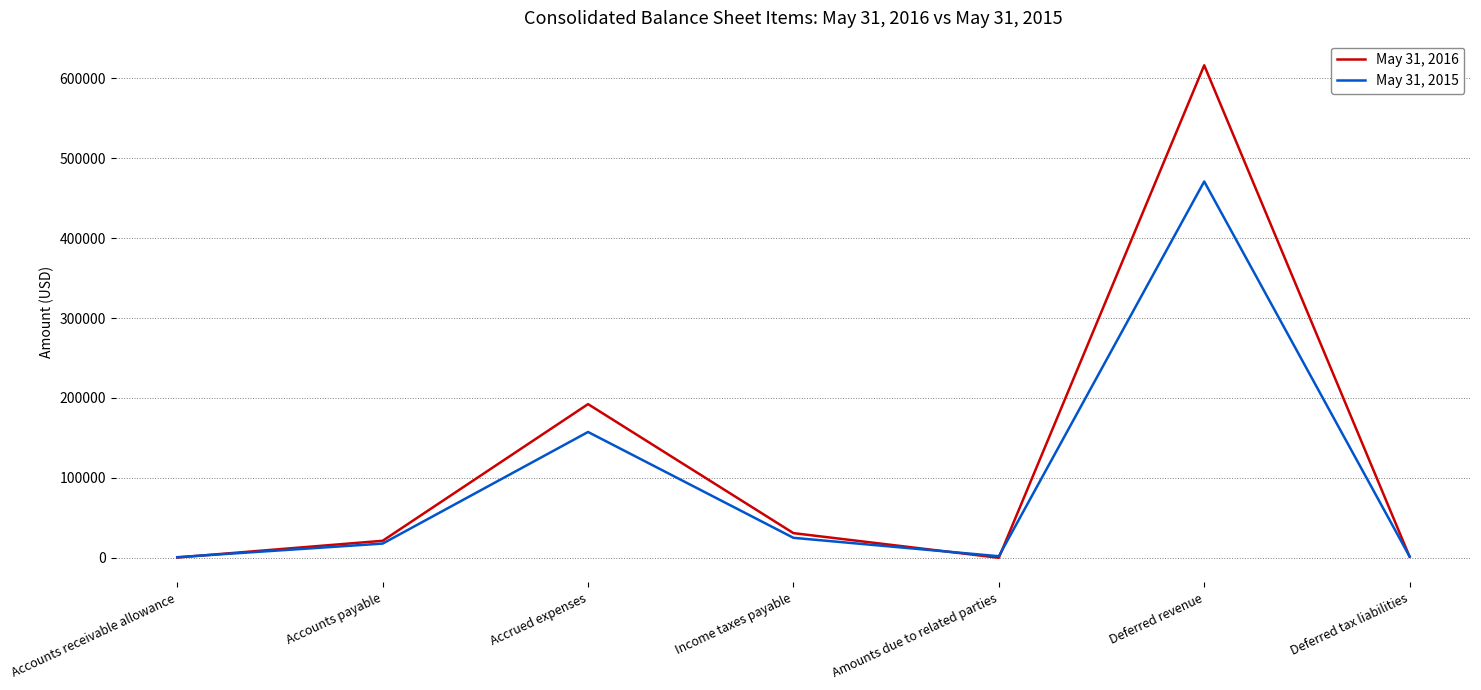

How many distinct data groups are displayed?

2